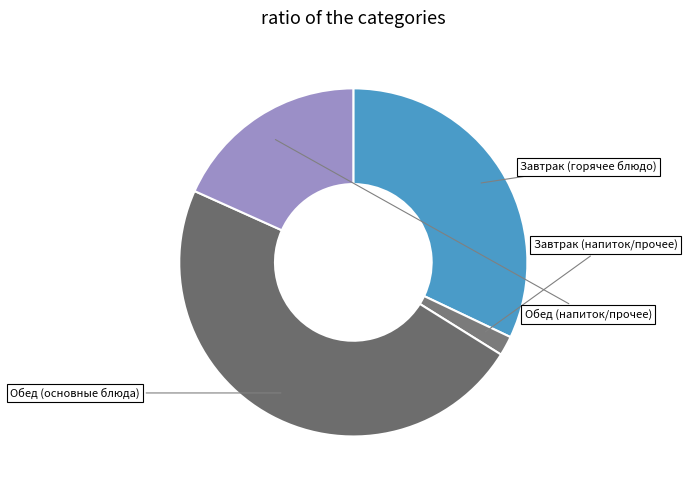

Count the number of slices in the pie.

4